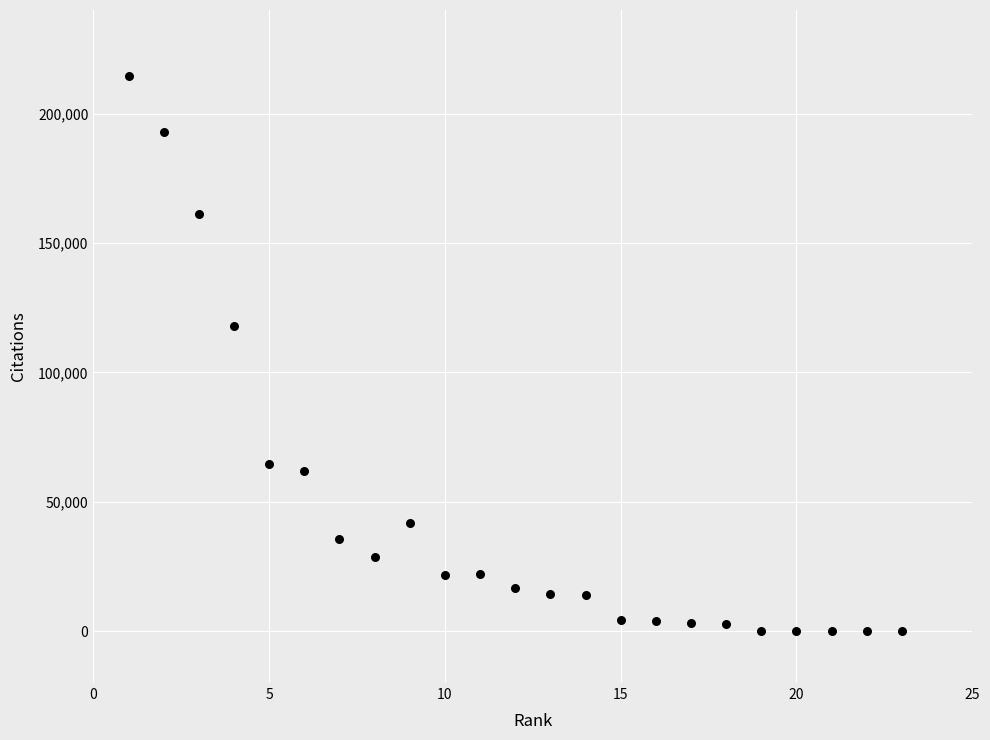

What is the range of X values (max minus min)?

22